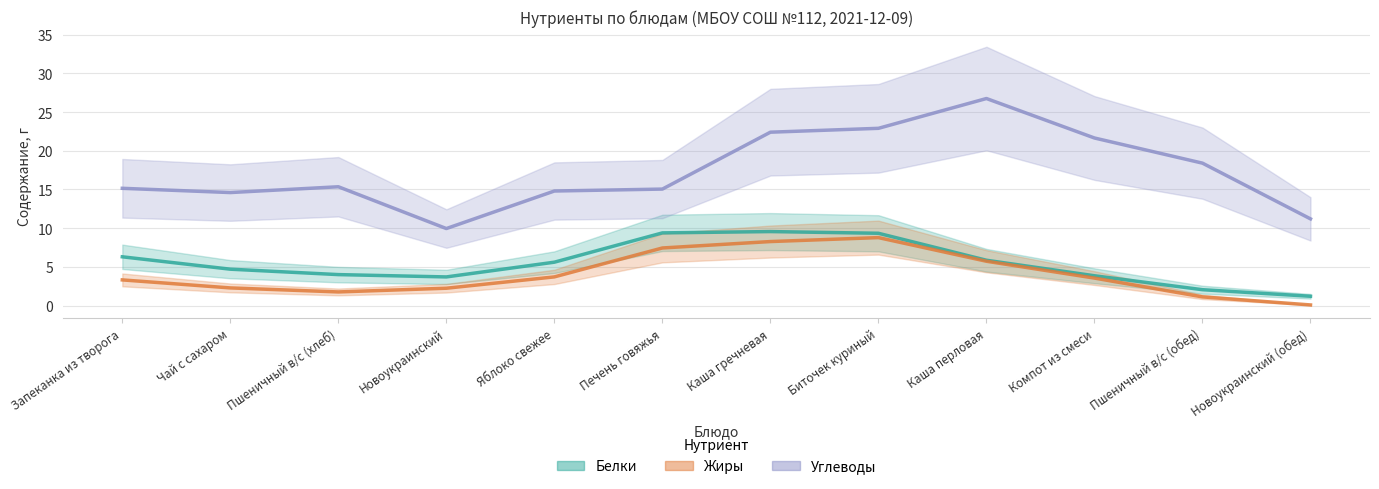

Between Новоукраинский (обед) and Новоукраинский, which is larger?

Новоукраинский